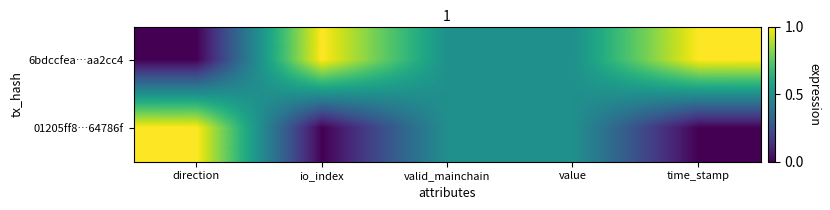

At how many categories does at least one series exceed 0?

5